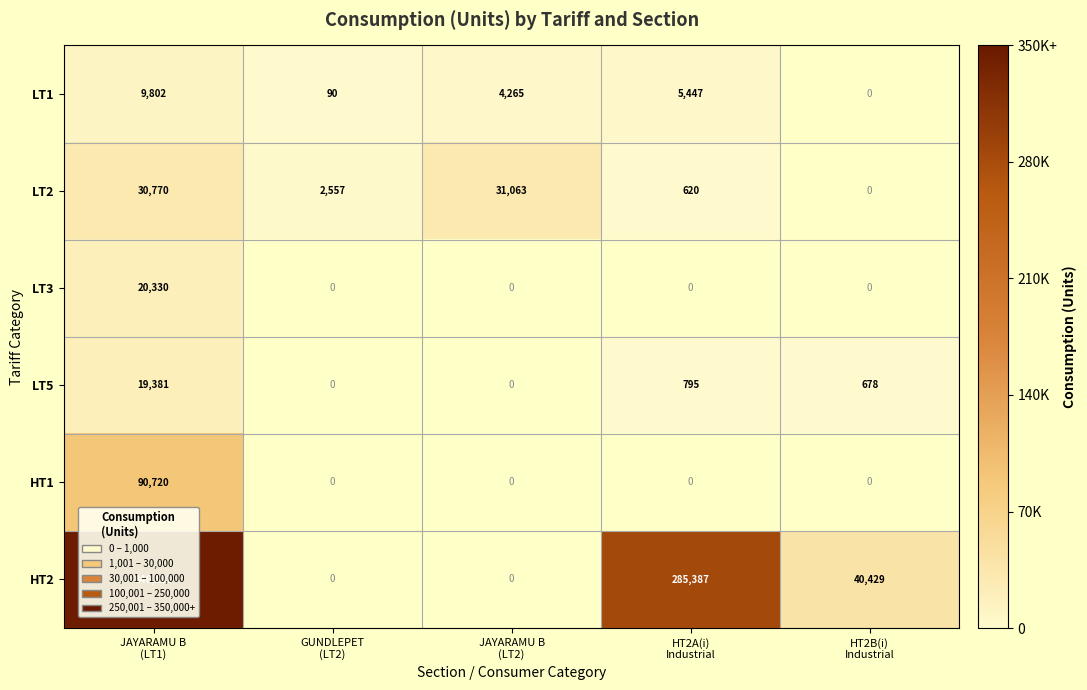

The value of HT2 at HT2A(i) Industrial is 285387.0. True or false?

True